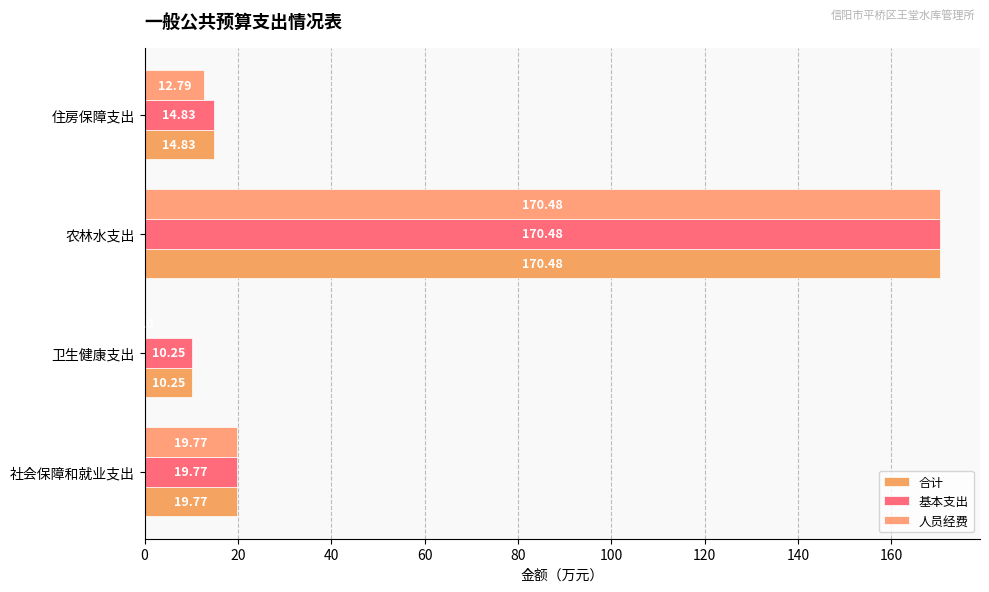

Which series has the largest range (max minus min)?

人员经费